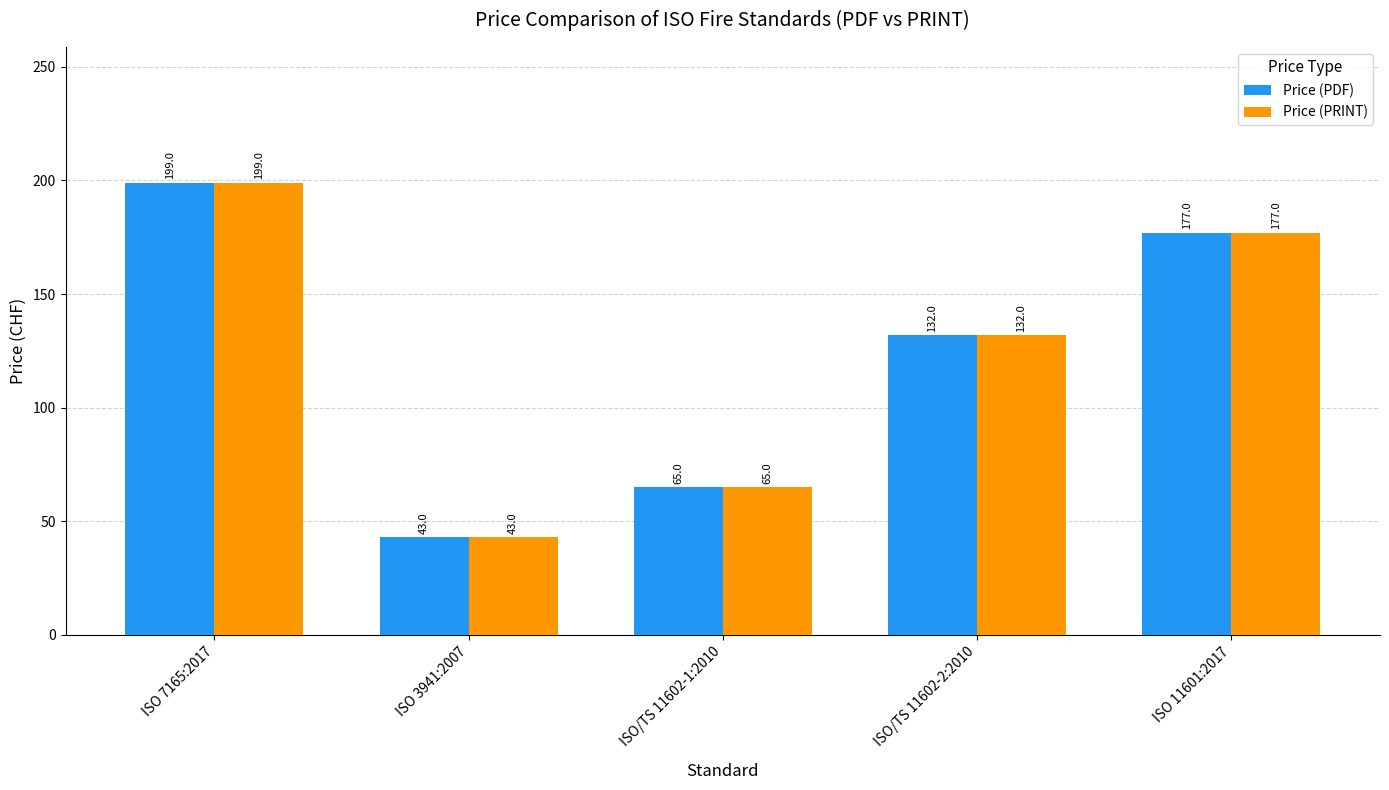

What is the sum of the Price (PRINT) values at ISO/TS 11602-1:2010 and ISO 11601:2017?

242